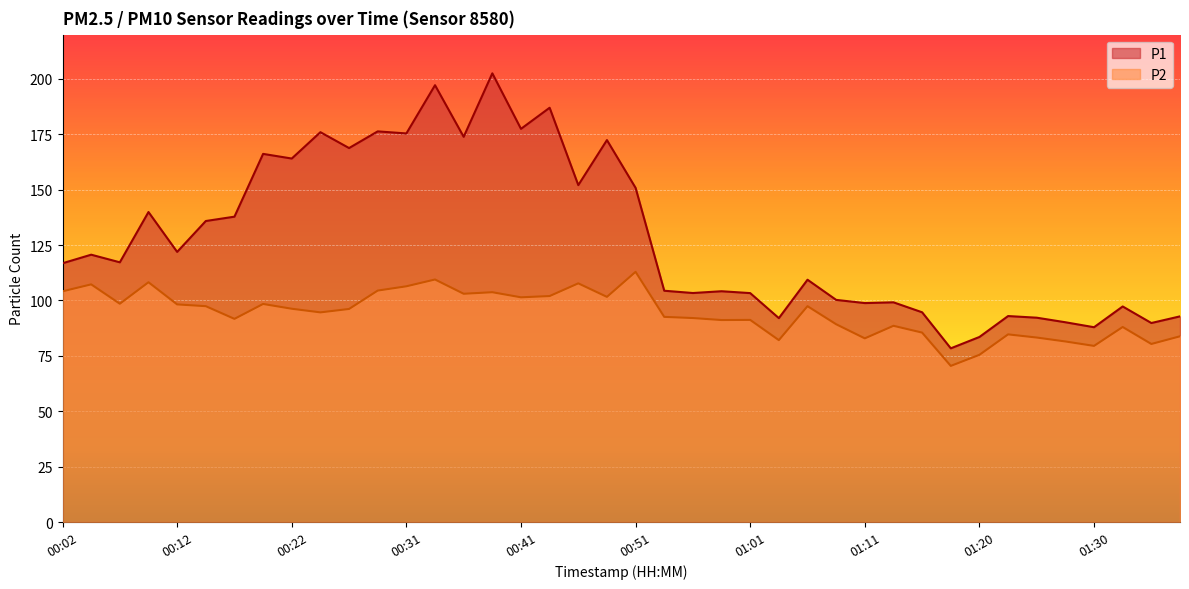

Reading left to right, what are all the values shown in this chart?

P1: 00:02=116.8	00:04=120.7	00:07=117.2	00:09=139.9	00:12=121.9	00:14=135.9	00:17=137.8	00:19=166.2	00:22=164.1	00:24=176.0	00:26=168.8	00:29=176.3	00:31=175.4	00:34=197.2	00:36=173.9	00:39=202.5	00:41=177.5	00:44=187.0	00:46=152.1	00:48=172.4	00:51=150.8	00:53=104.4	00:56=103.4	00:58=104.2	01:01=103.3	01:03=92.0	01:06=109.4	01:08=100.3	01:11=98.8	01:13=99.2	01:15=94.7	01:18=78.4	01:20=83.5	01:23=93.0	01:25=92.2	01:28=90.2	01:30=87.9	01:33=97.3	01:35=89.8	01:37=92.8
P2: 00:02=104.1	00:04=107.3	00:07=98.5	00:09=108.2	00:12=98.2	00:14=97.4	00:17=91.7	00:19=98.4	00:22=96.3	00:24=94.6	00:26=96.2	00:29=104.5	00:31=106.4	00:34=109.5	00:36=103.0	00:39=103.7	00:41=101.4	00:44=102.0	00:46=107.7	00:48=101.6	00:51=112.9	00:53=92.6	00:56=92.1	00:58=91.2	01:01=91.2	01:03=82.1	01:06=97.4	01:08=89.3	01:11=82.9	01:13=88.6	01:15=85.5	01:18=70.5	01:20=75.5	01:23=84.7	01:25=83.3	01:28=81.5	01:30=79.5	01:33=88.0	01:35=80.4	01:37=83.8